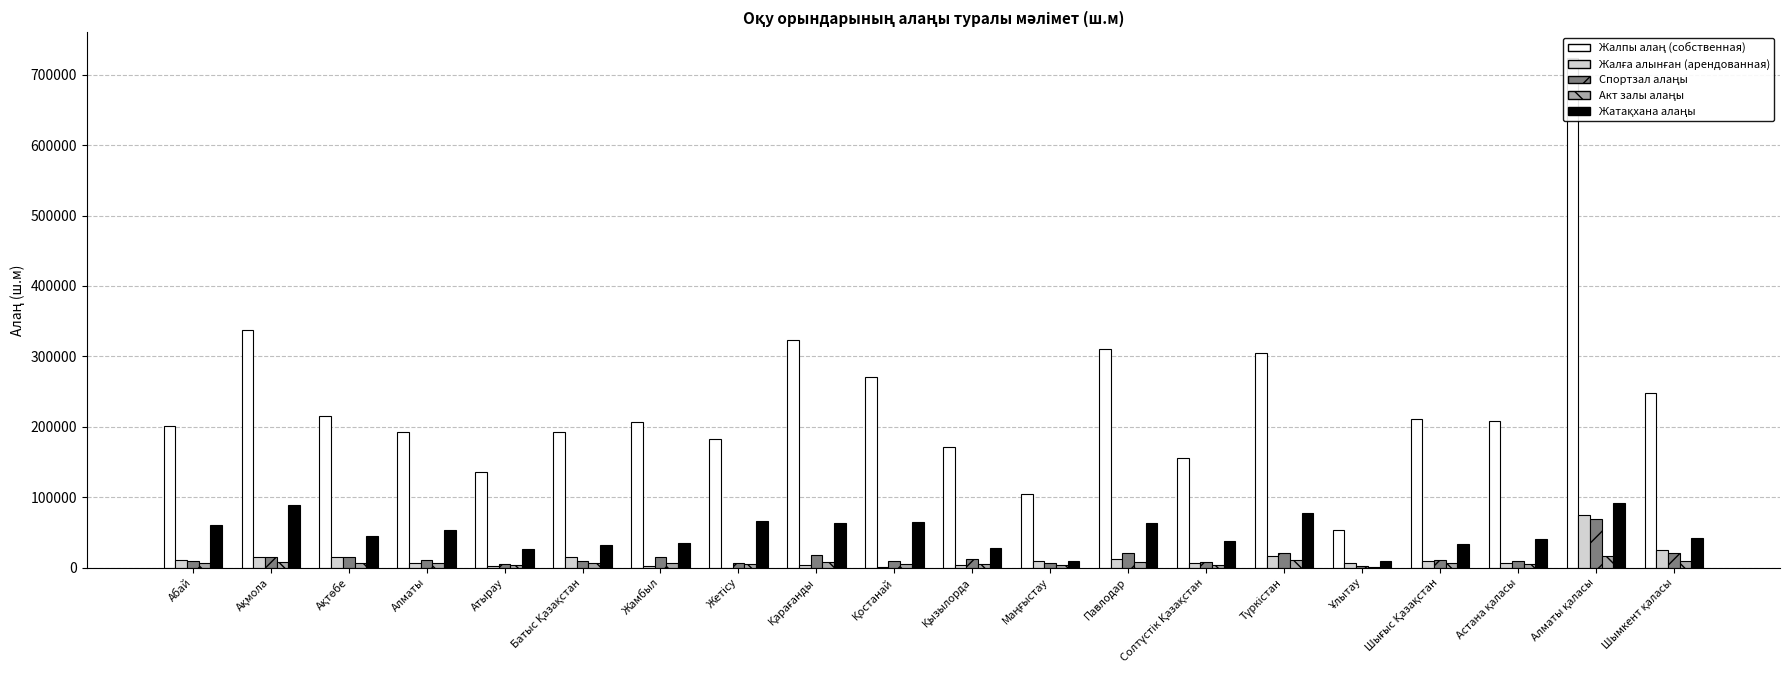

Which series has the widest spread of values?

Жалпы алаң (собственная)